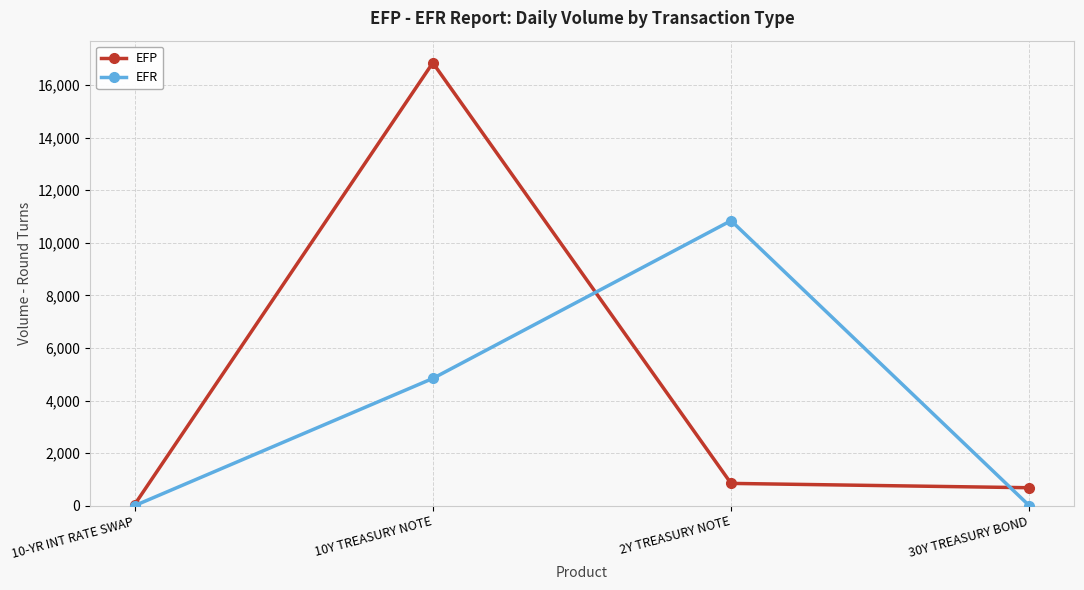

How many interior local peaks does the EFR series have?

1